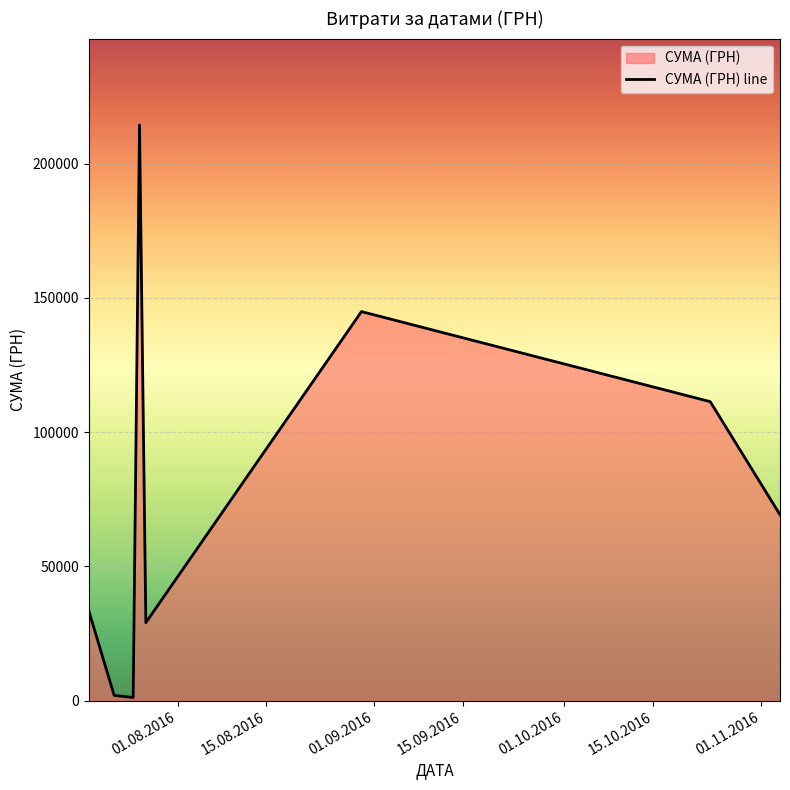

True or false: the data has more than 0 interior local peaks.

True